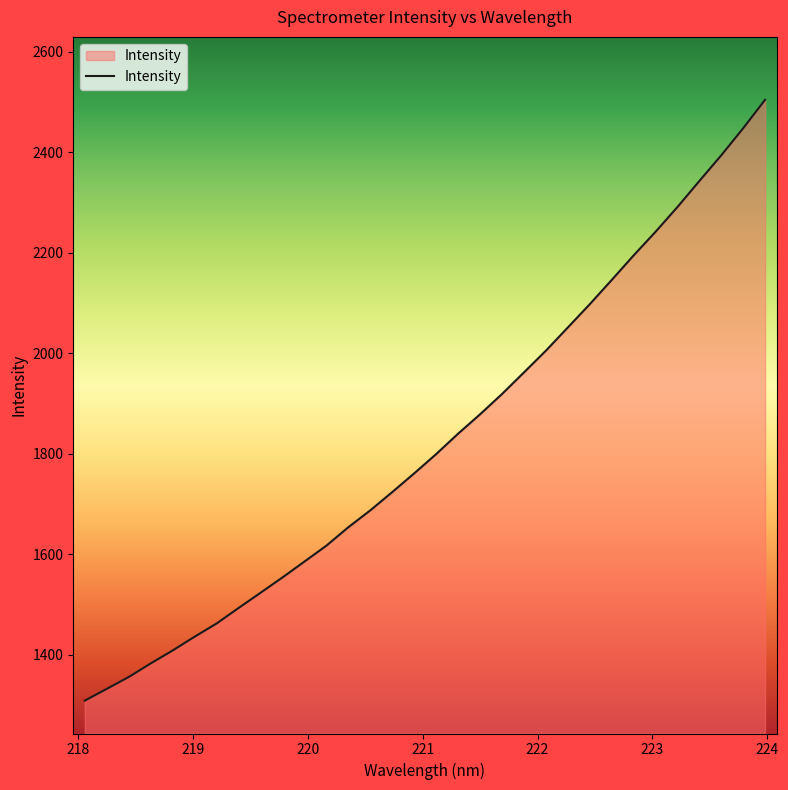

What is the minimum value shown in the chart?

1308.8